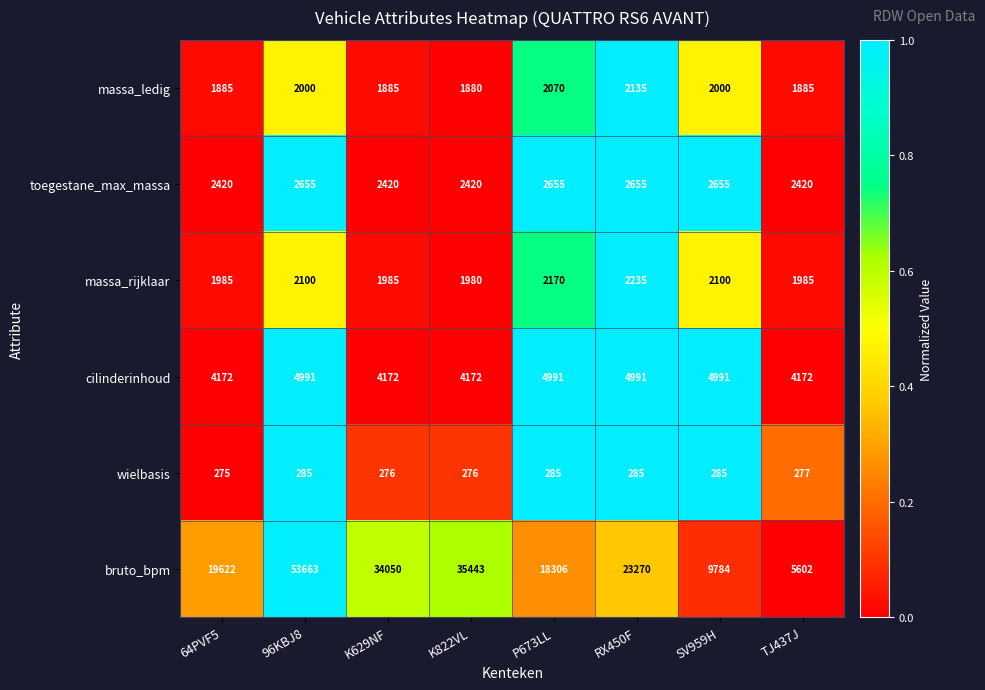

Which series has the widest spread of values?

bruto_bpm